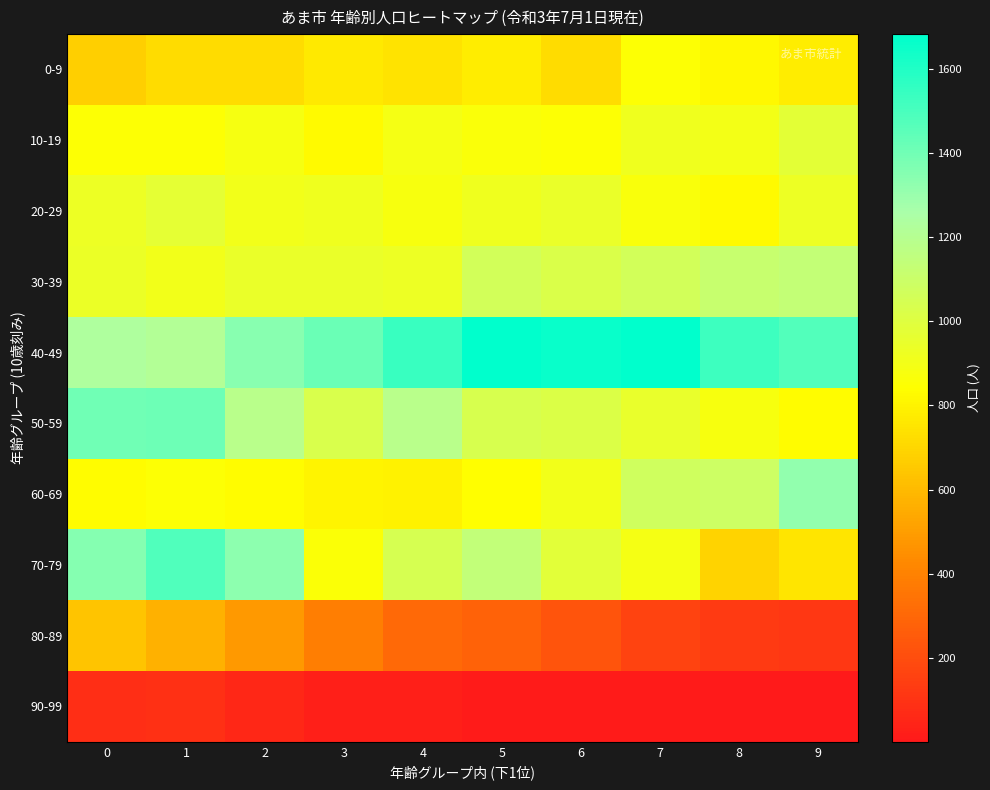

Reading left to right, extract all data points from this chart.

0-9: 0=671	1=722	2=720	3=765	4=748	5=776	6=721	7=849	8=819	9=776
10-19: 0=851	1=853	2=881	3=823	4=894	5=864	6=853	7=920	8=896	9=974
20-29: 0=927	1=971	2=906	3=914	4=879	5=919	6=942	7=871	8=822	9=932
30-39: 0=935	1=906	2=941	3=944	4=927	5=1059	6=1020	7=1064	8=1113	9=1131
40-49: 0=1232	1=1211	2=1342	3=1417	4=1539	5=1682	6=1660	7=1679	8=1527	9=1477
50-59: 0=1406	1=1411	2=1187	3=1026	4=1189	5=1036	6=1015	7=952	8=879	9=834
60-69: 0=830	1=853	2=831	3=803	4=801	5=836	6=903	7=1074	8=1089	9=1317
70-79: 0=1350	1=1485	2=1333	3=858	4=1045	5=1137	6=982	7=892	8=688	9=751
80-89: 0=637	1=567	2=482	3=388	4=304	5=283	6=225	7=163	8=127	9=114
90-99: 0=81	1=88	2=58	3=24	4=27	5=13	6=11	7=9	8=4	9=1